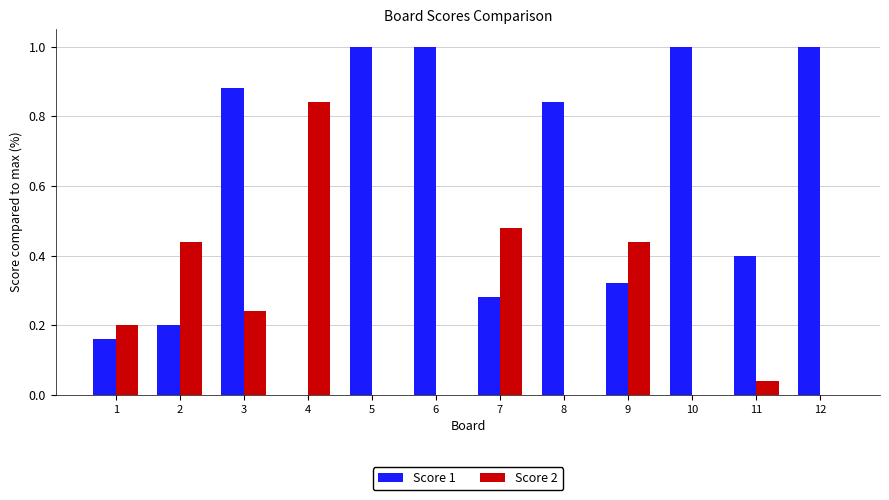

Between 1 and 12, which series saw the biggest shift?

Score 1